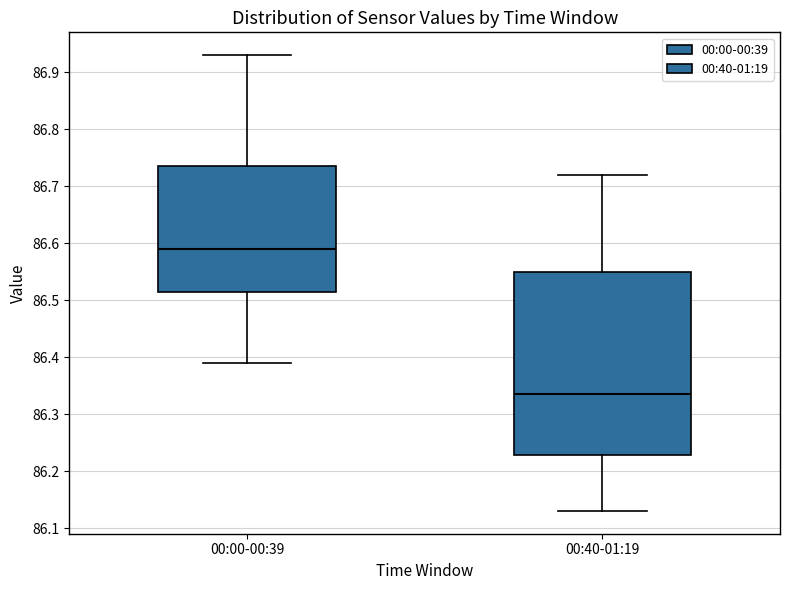

Where is the lower edge of the box for 00:40-01:19 on the y-axis? The values are not printed on the chart, so give them approximately, as read against the axis.

86.23